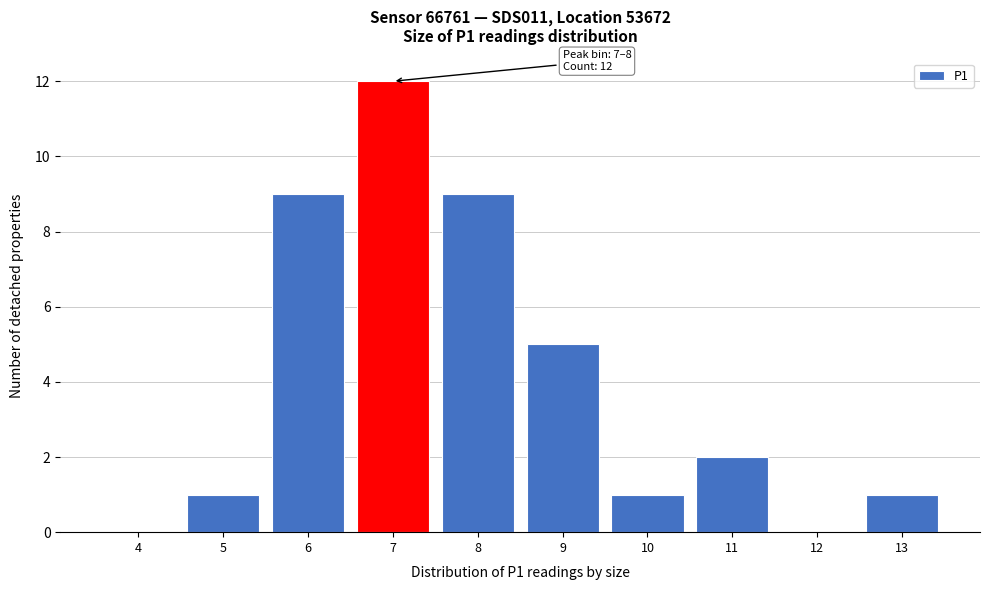

Reading left to right, list all the values displayed in this chart.

4=0	5=1	6=9	7=12	8=9	9=5	10=1	11=2	12=0	13=1